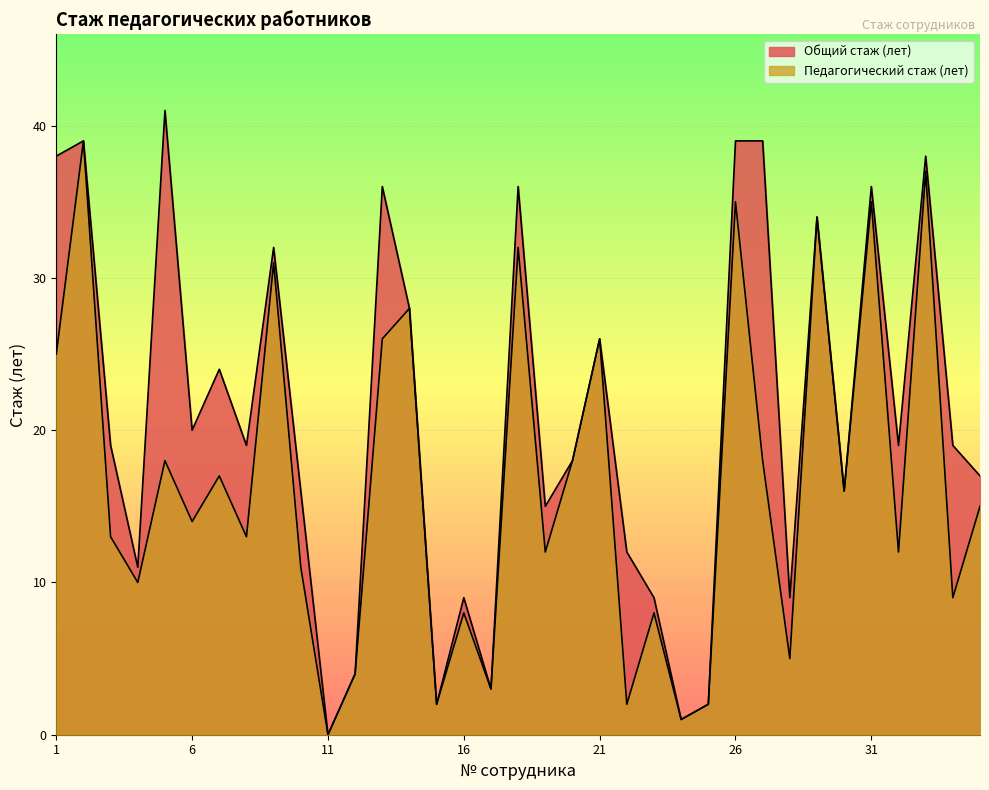

Which label corresponds to the largest value in the chart?

5